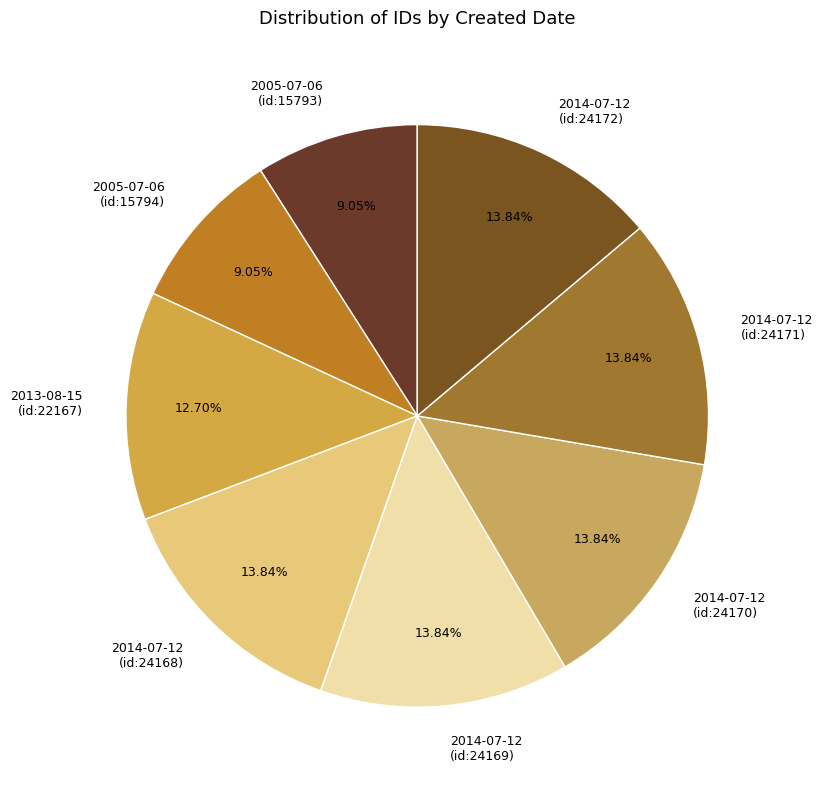

Approximately how many times larger is the value at 2005-07-06 (id:15793) compared to 2014-07-12 (id:24169)?

0.7